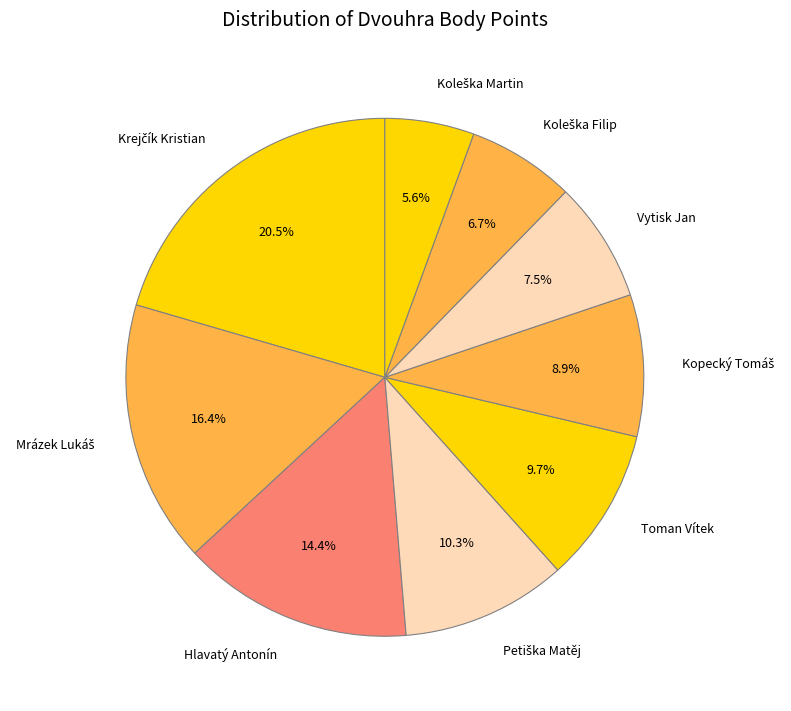

How many segments does this pie chart have?

9